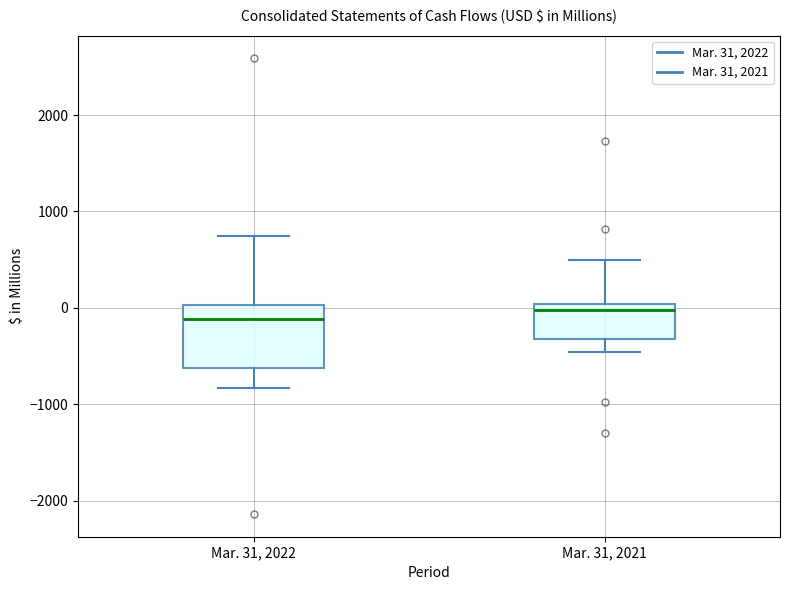

Which box is the tallest, from its lower edge to its upper edge?

Mar. 31, 2022